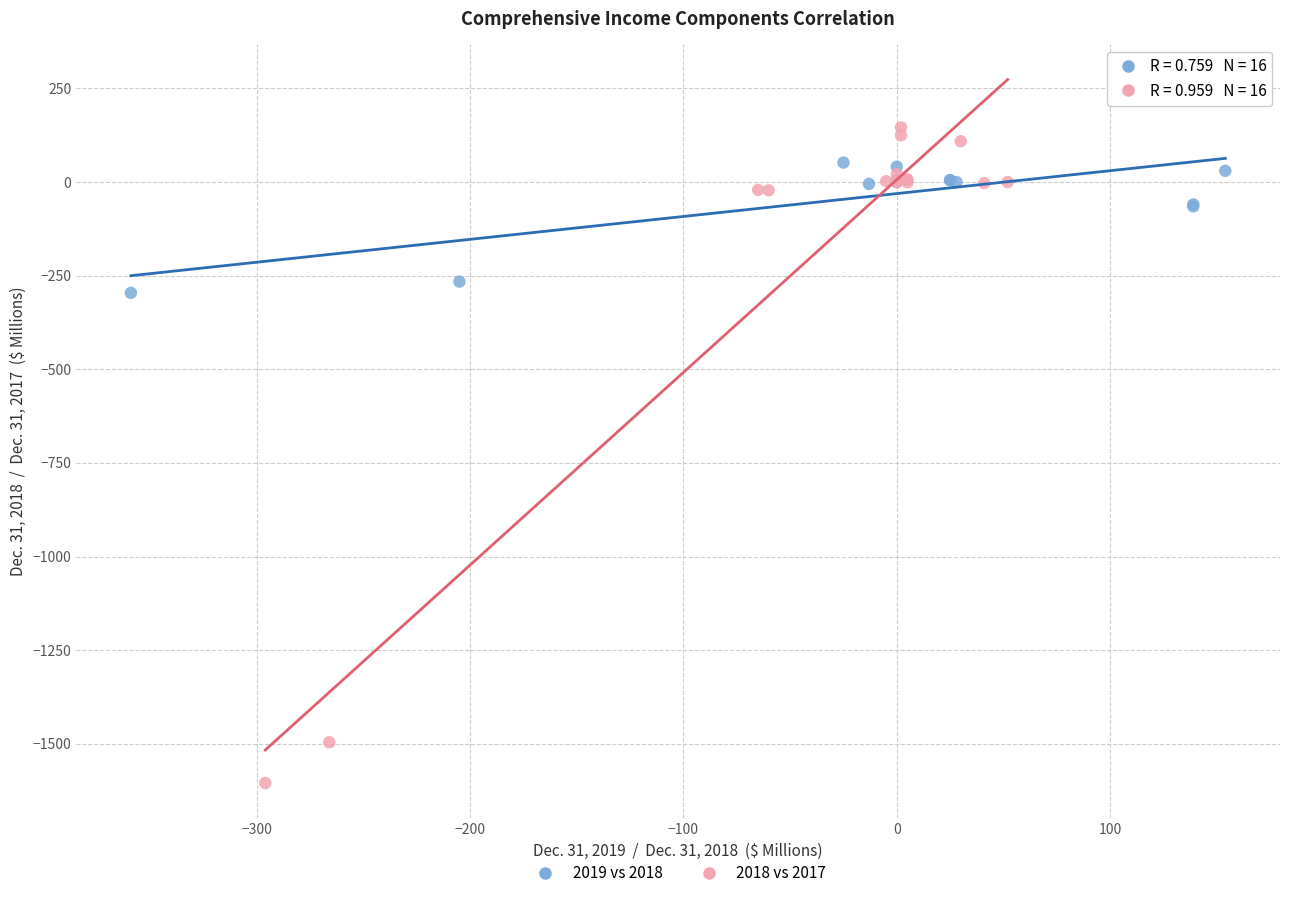

Which series contains the highest Y value?

2018 vs 2017